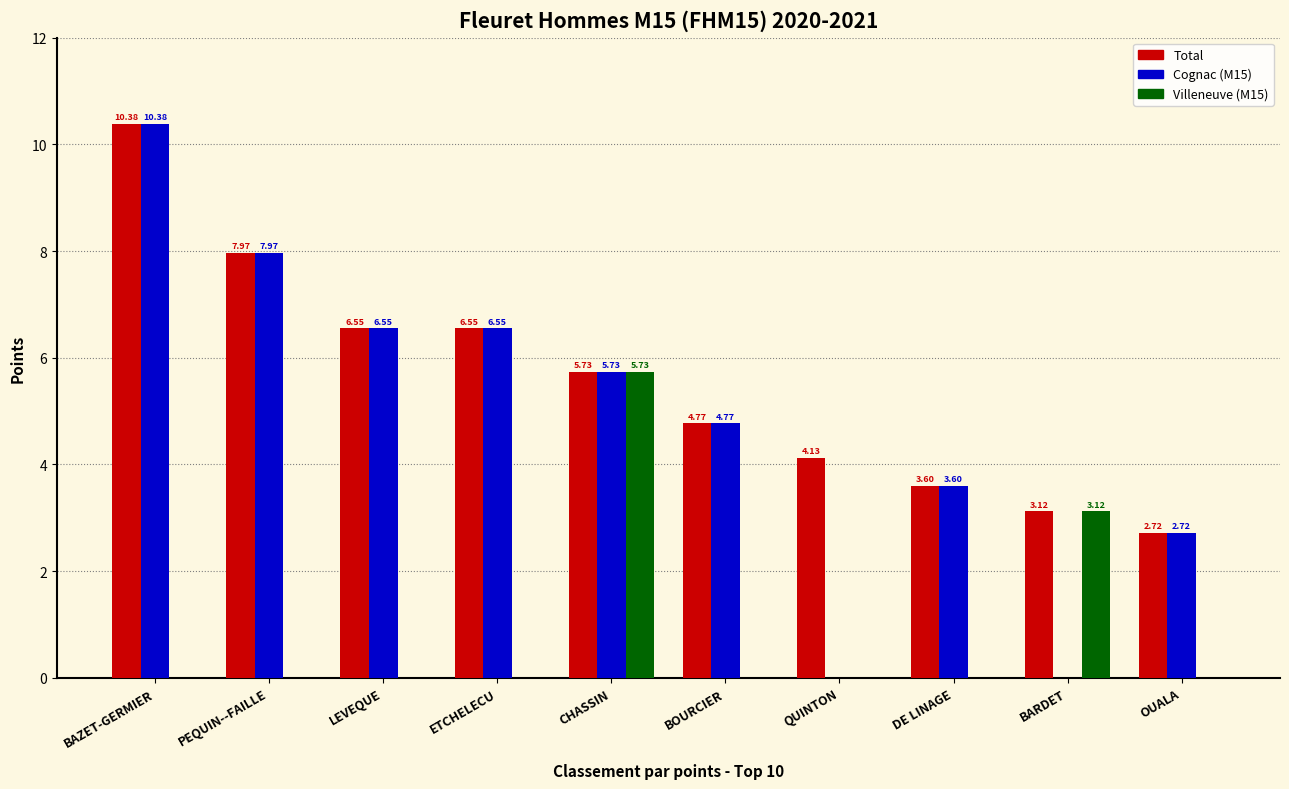

At which label does Total reach its peak?

BAZET-GERMIER